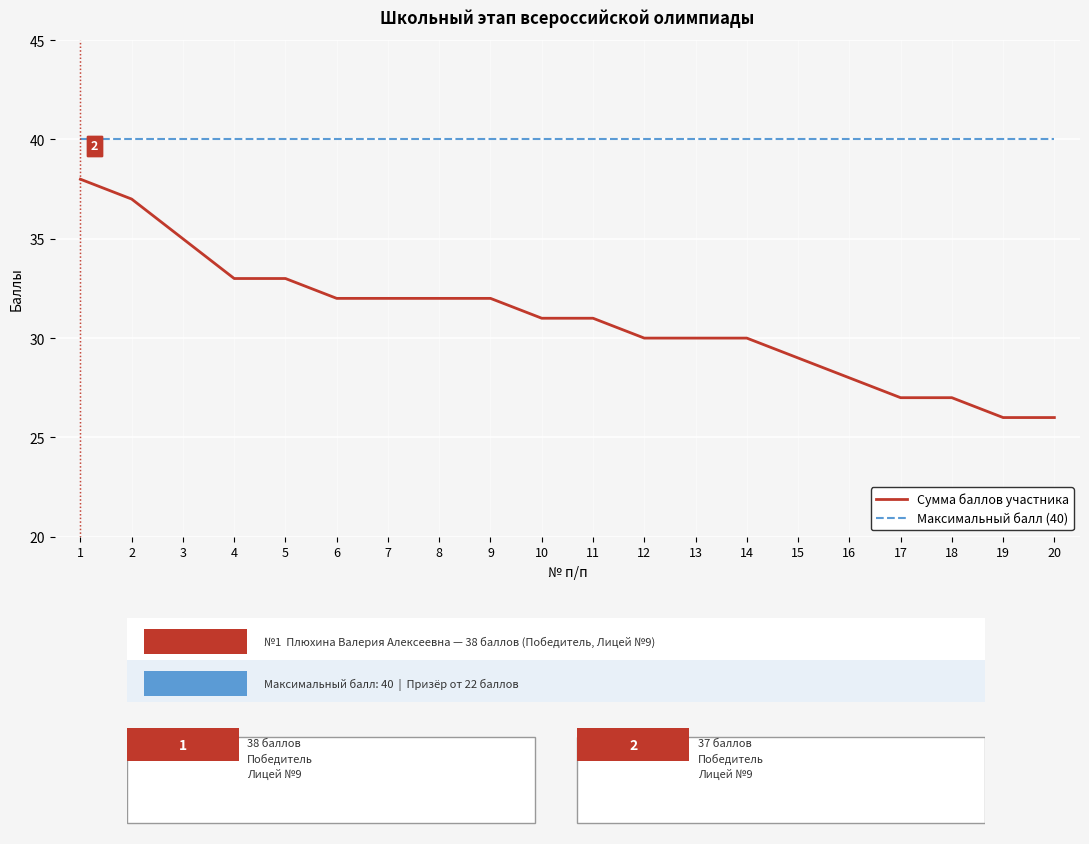

What is the total value across all series at 5?

73